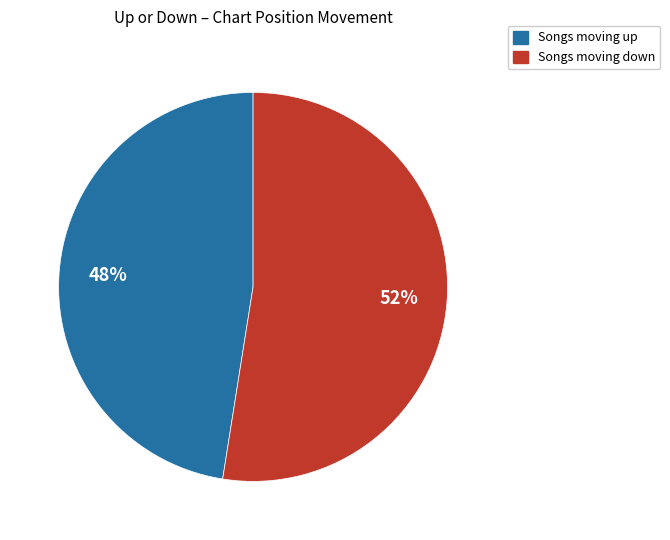

Is there a majority slice in this chart?

Yes